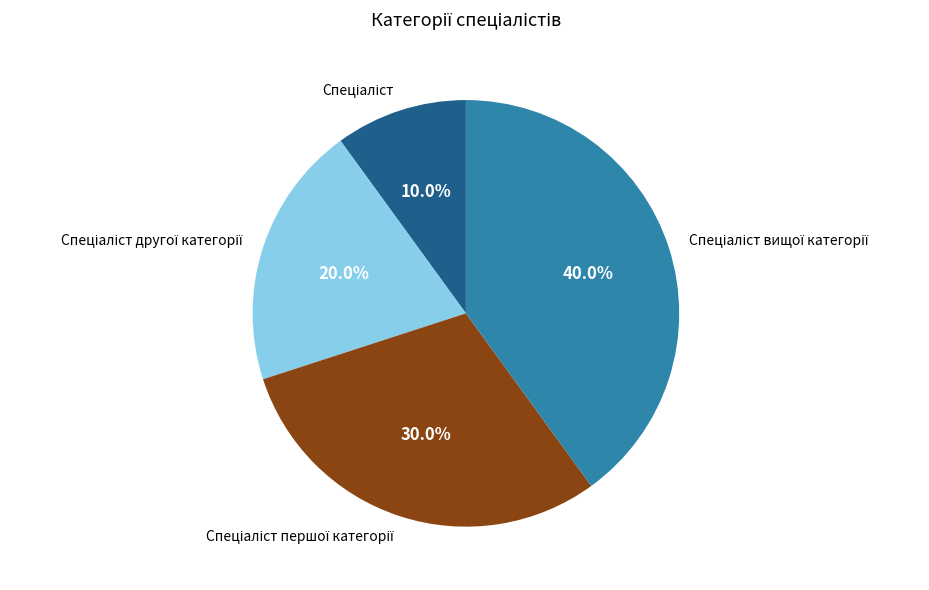

Count the number of slices in the pie.

4